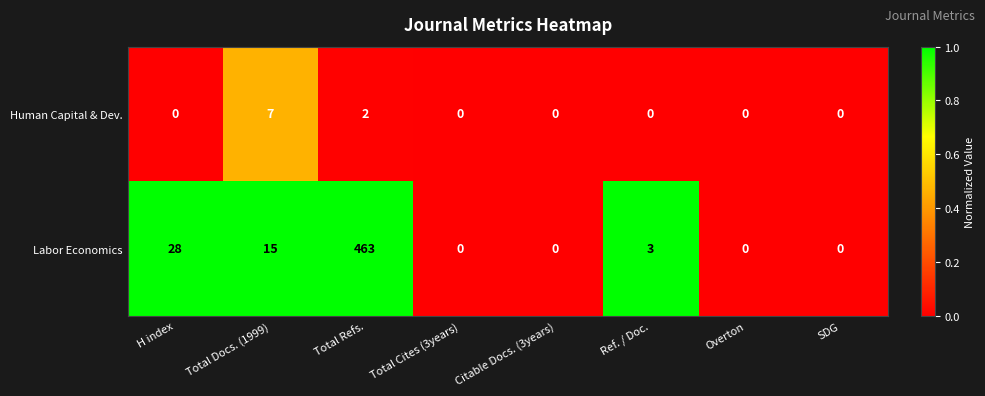

How many Human Capital & Dev. values are between 0 and 2?

7